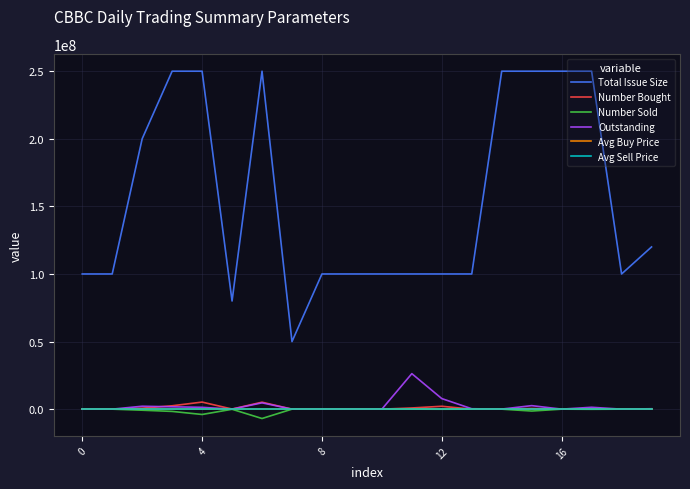

What is the minimum value shown in the chart?

-6920000.0